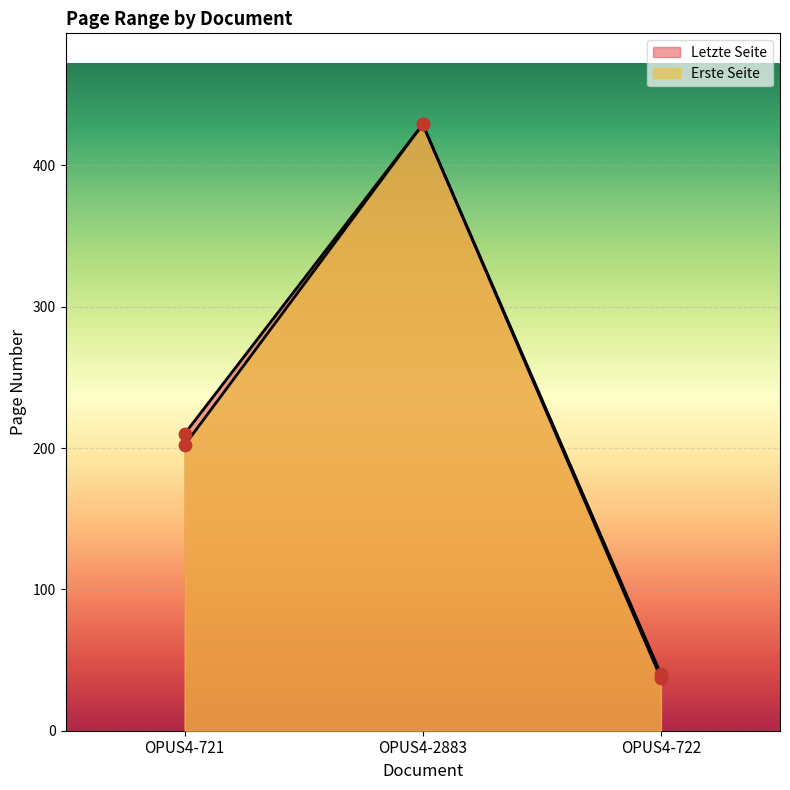

Which series contains the lowest Y value?

Erste Seite